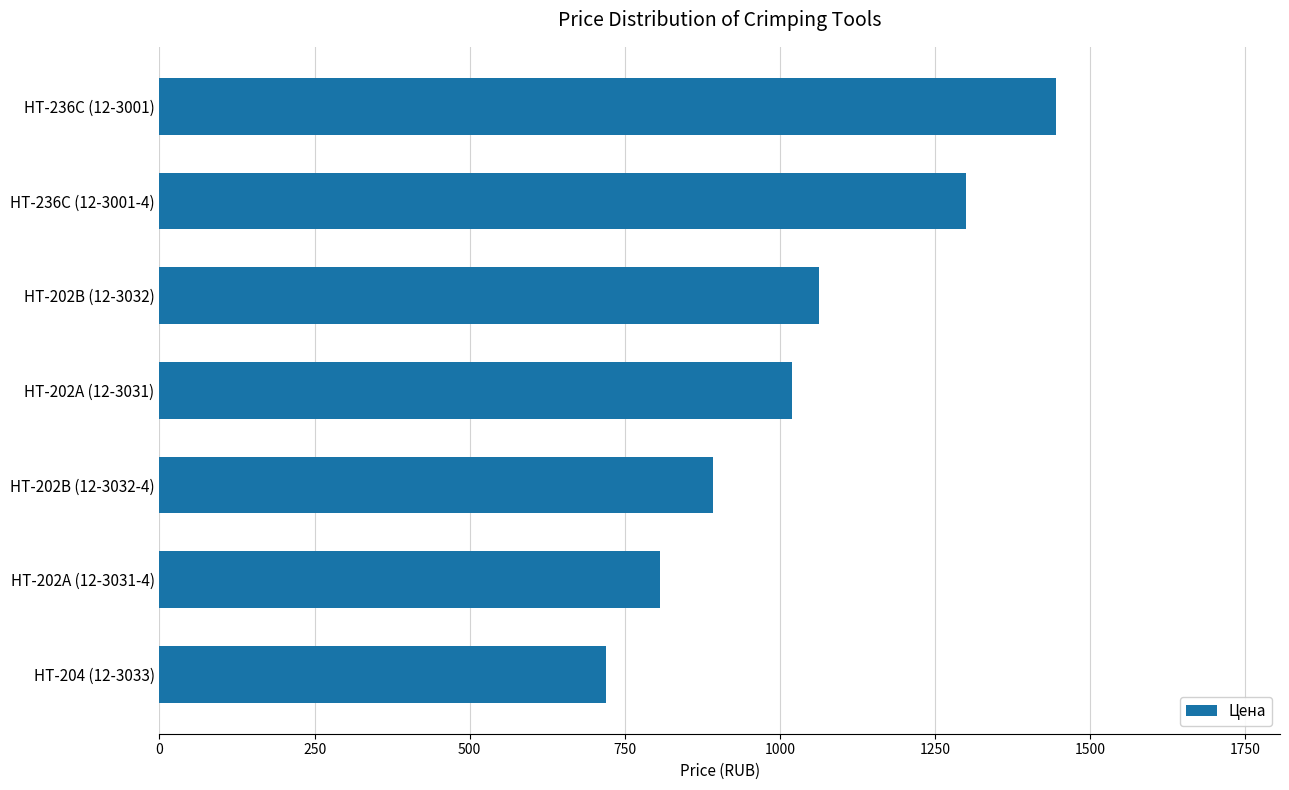

Reading bottom to top, transcribe all the data shown in this chart.

HT-204 (12-3033)=720.0	HT-202A (12-3031-4)=807.5	HT-202B (12-3032-4)=892.5	HT-202A (12-3031)=1020.0	HT-202B (12-3032)=1062.5	HT-236C (12-3001-4)=1300.0	HT-236C (12-3001)=1445.0